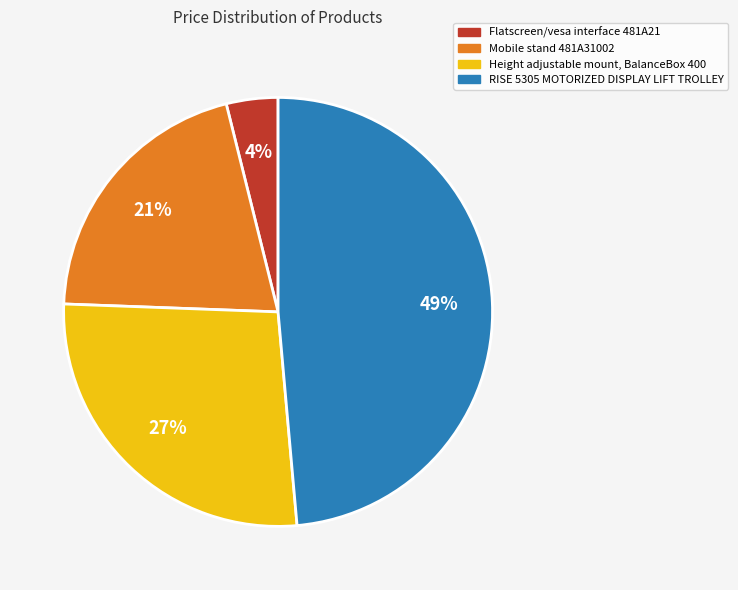

Is it true that Flatscreen/vesa interface 481A21 is 4% of the pie?

True